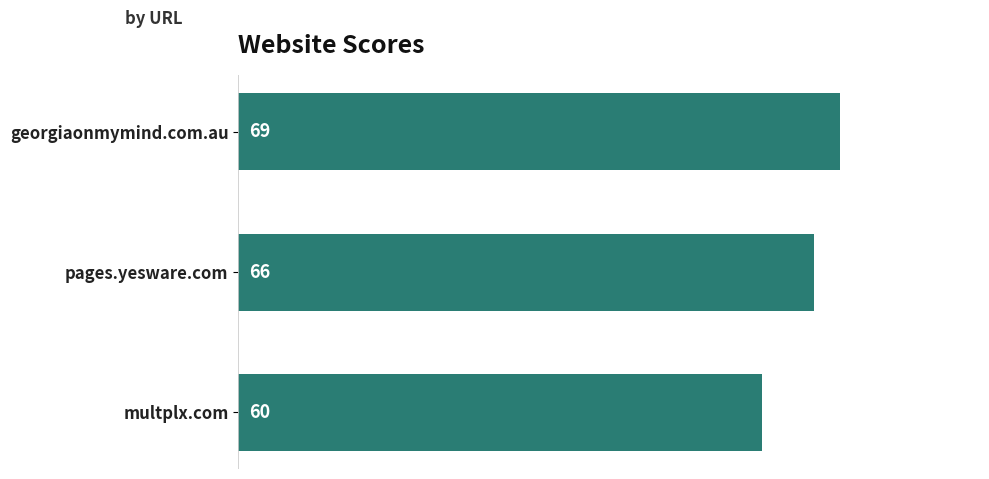

Does the chart contain stacked bars?

No